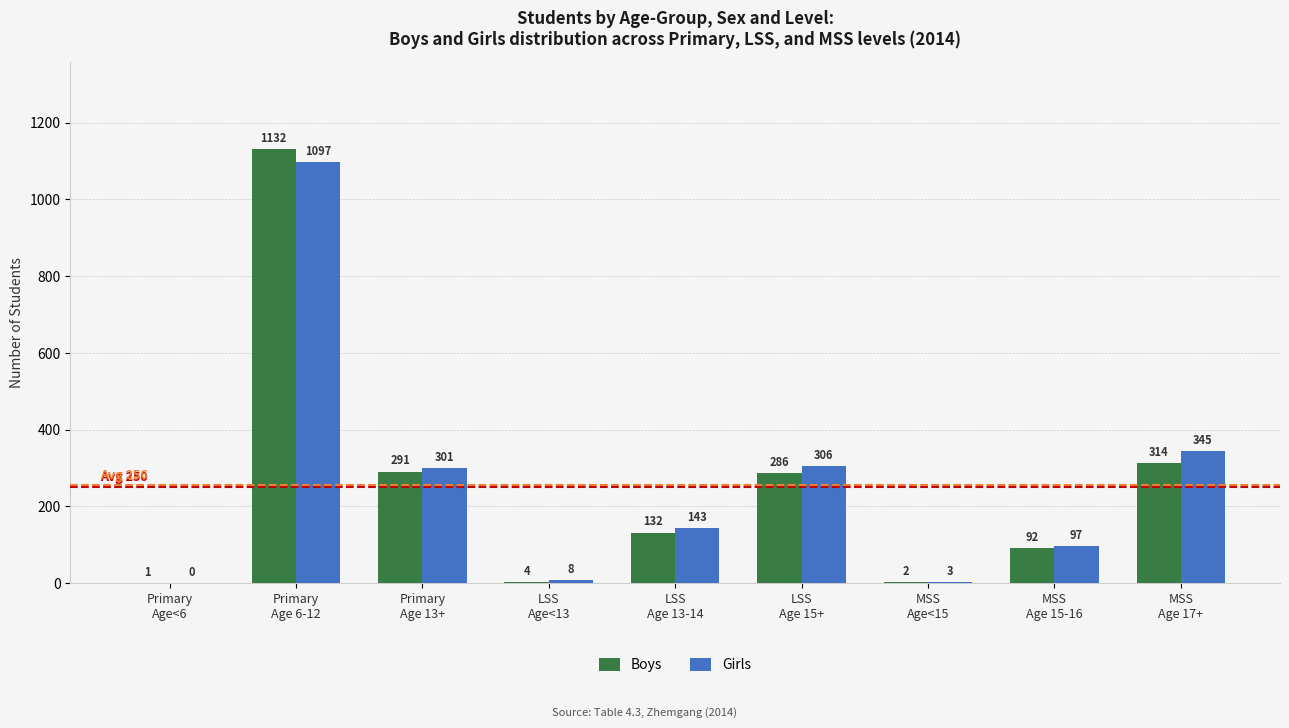

What is the sum of all Boys values?

2254